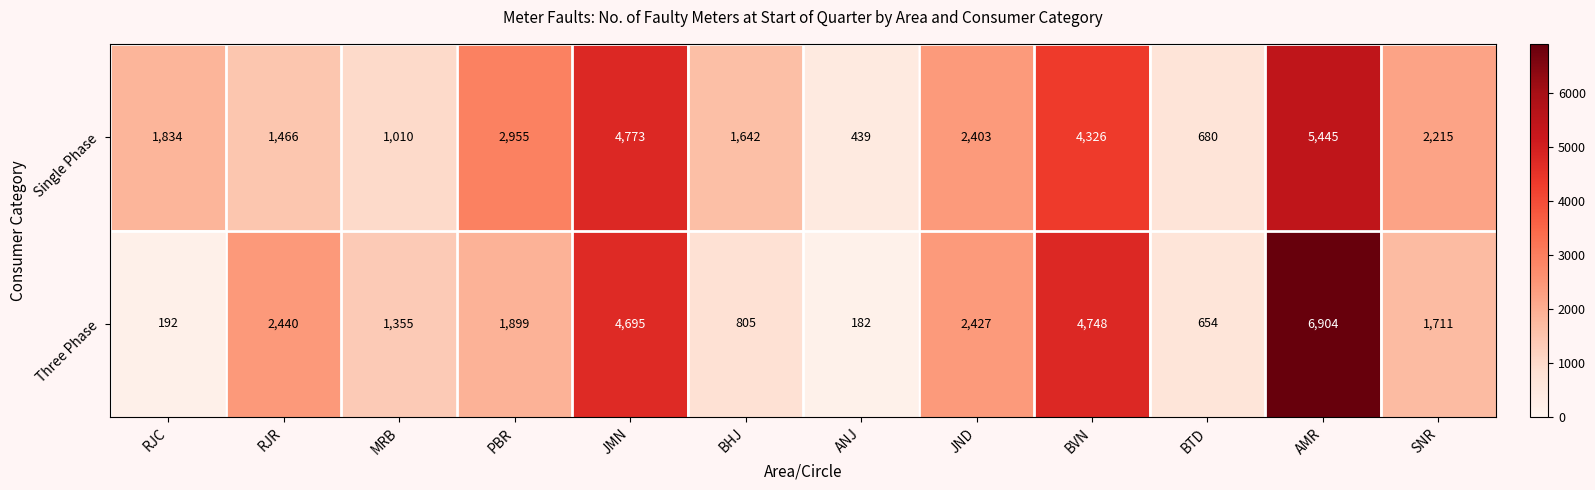

Which series has the largest total across all categories?

Single Phase